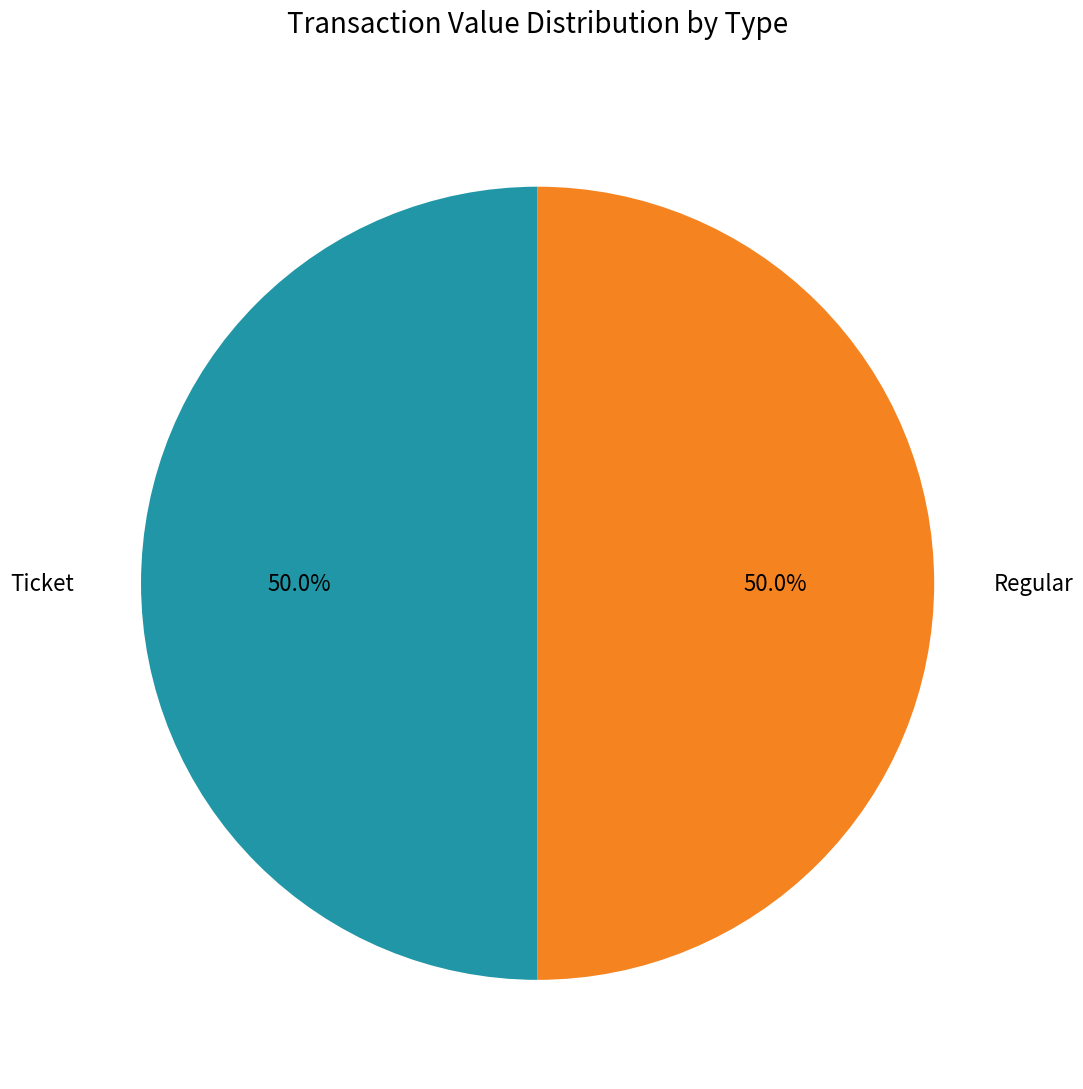

How many slices are in this pie chart?

2